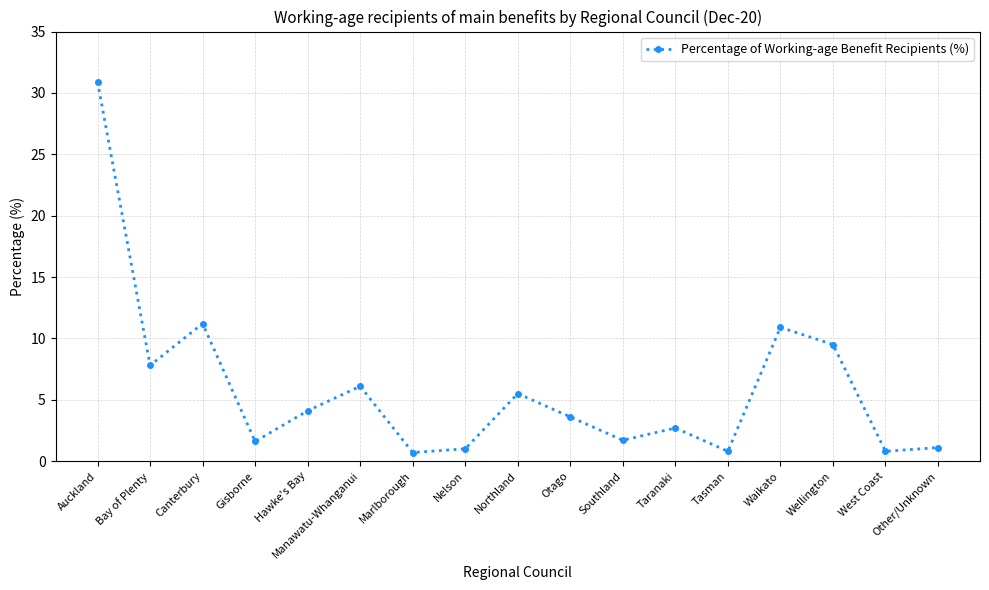

At which label does the data first exceed 3?

Auckland